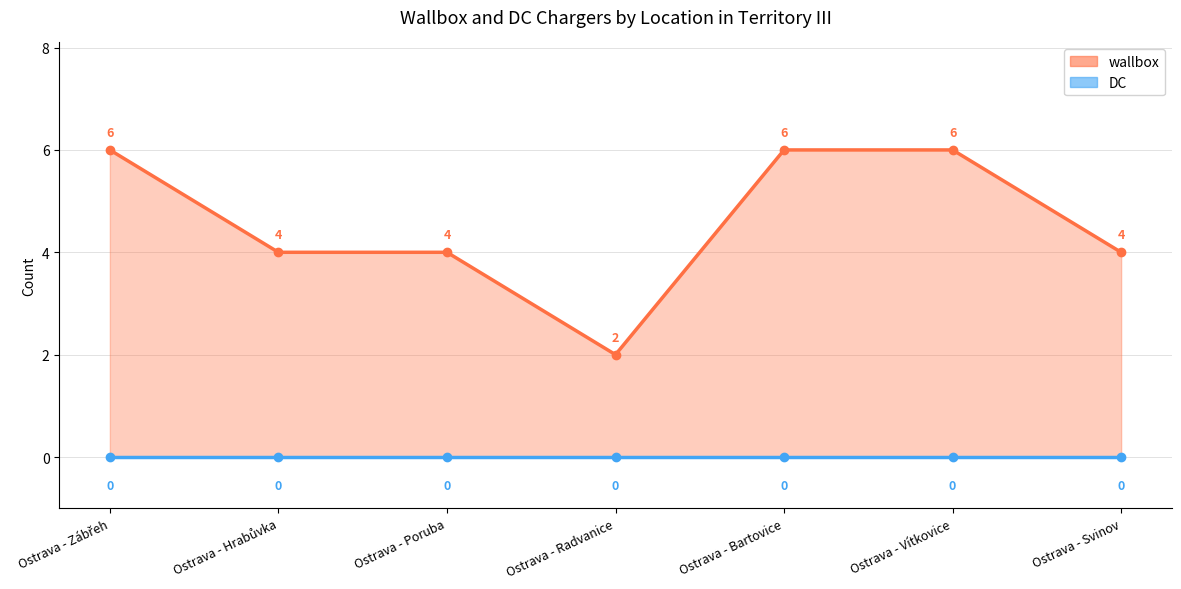

List the labels in order of value, largest first.

Ostrava - Zábřeh, Ostrava - Bartovice, Ostrava - Vítkovice, Ostrava - Hrabůvka, Ostrava - Poruba, Ostrava - Svinov, Ostrava - Radvanice